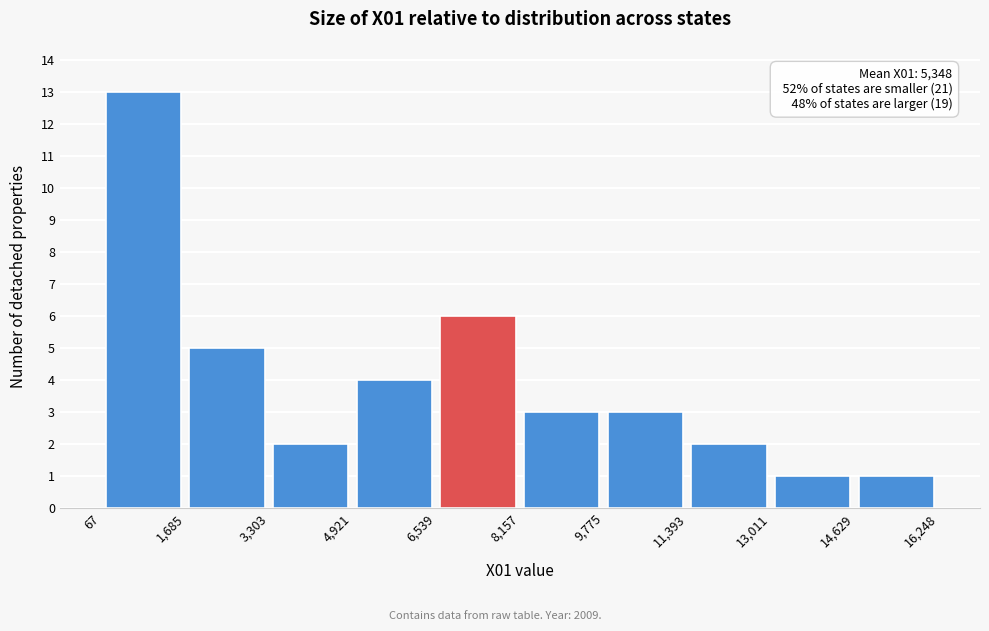

Which range on the x-axis has the tallest bar?

67 to 1,685